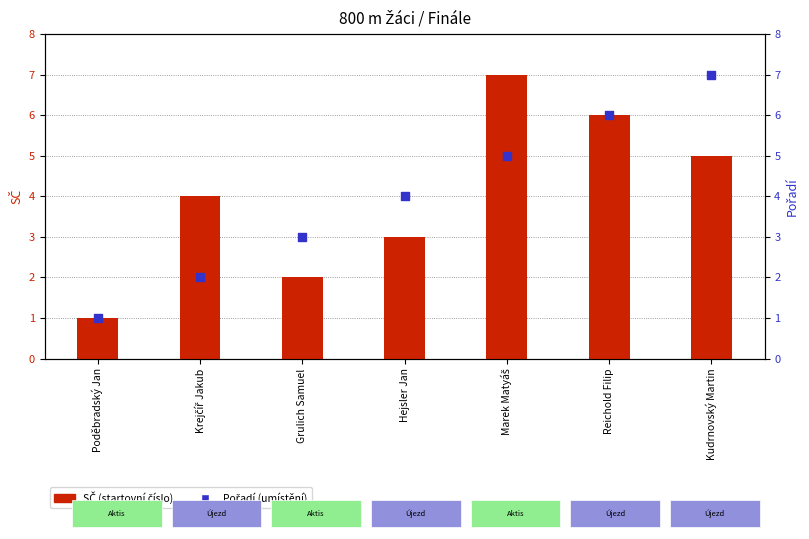

What is the total value across all series at Grulich Samuel?

5